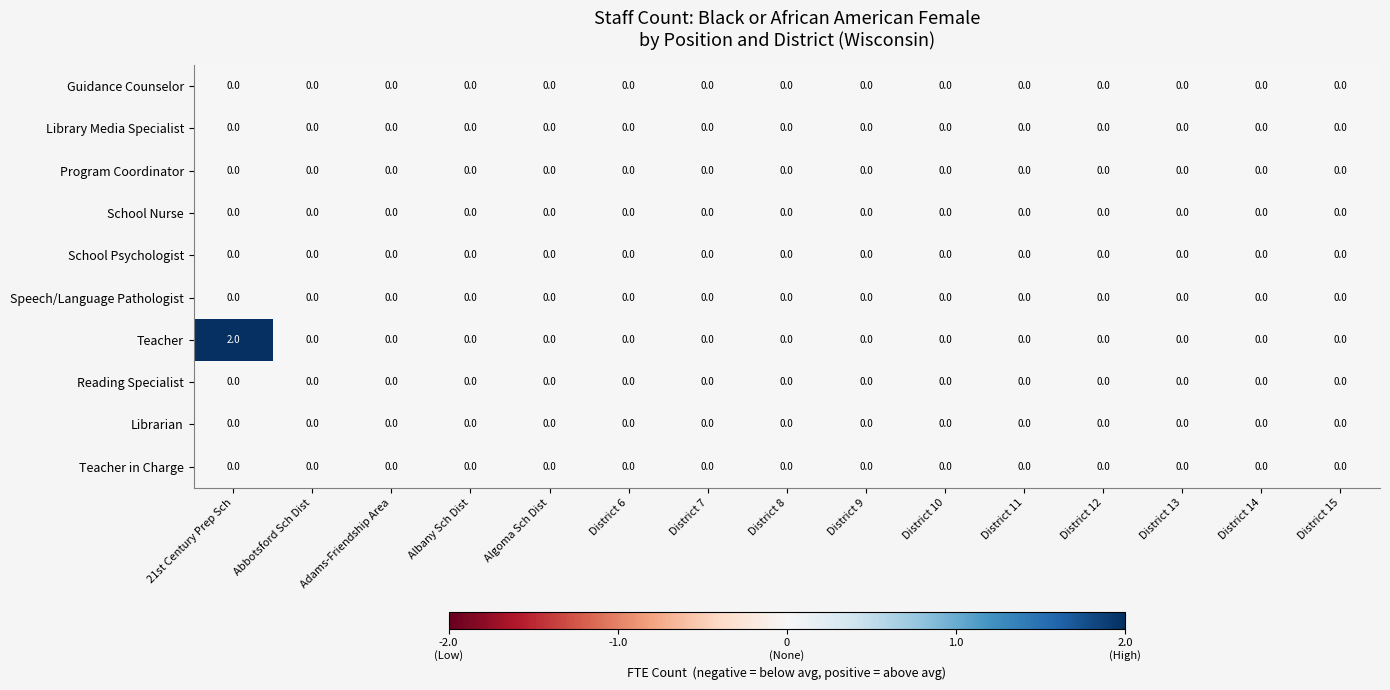

Which series has the largest range (max minus min)?

Teacher